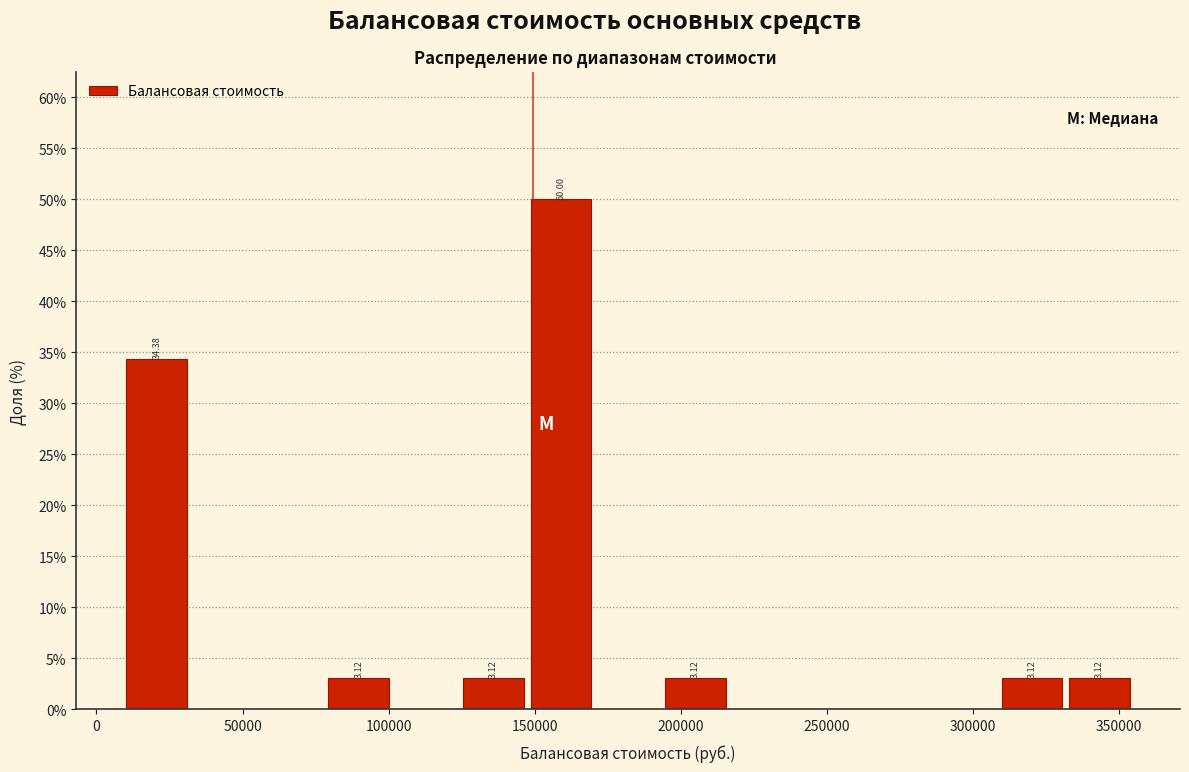

Which range on the x-axis has the tallest bar?

145000 to 170000